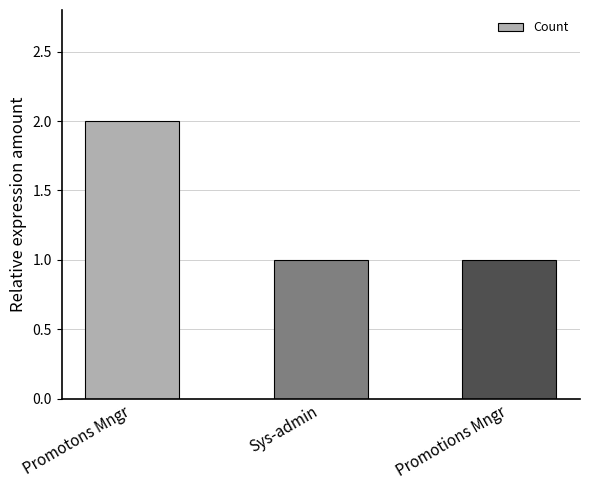

What is the value of the 3rd bar from the left?

1